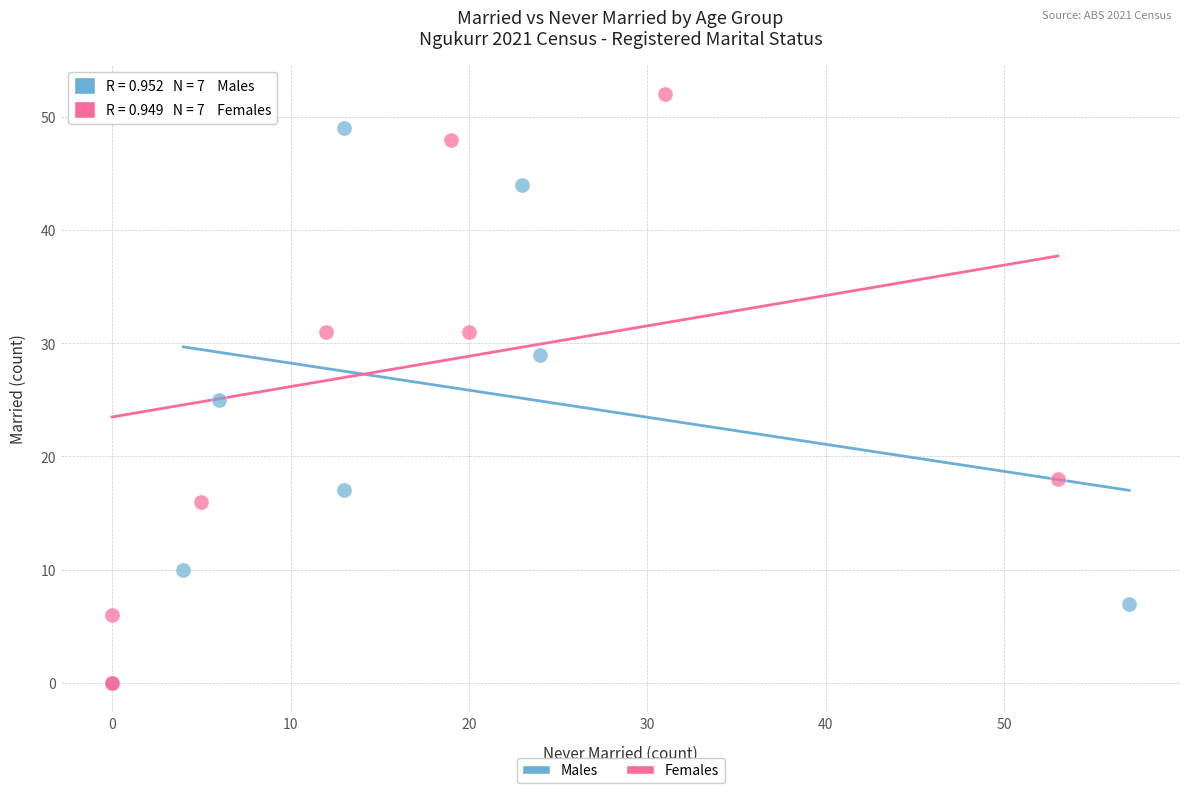

Which series has the largest Y range (max minus min)?

Females